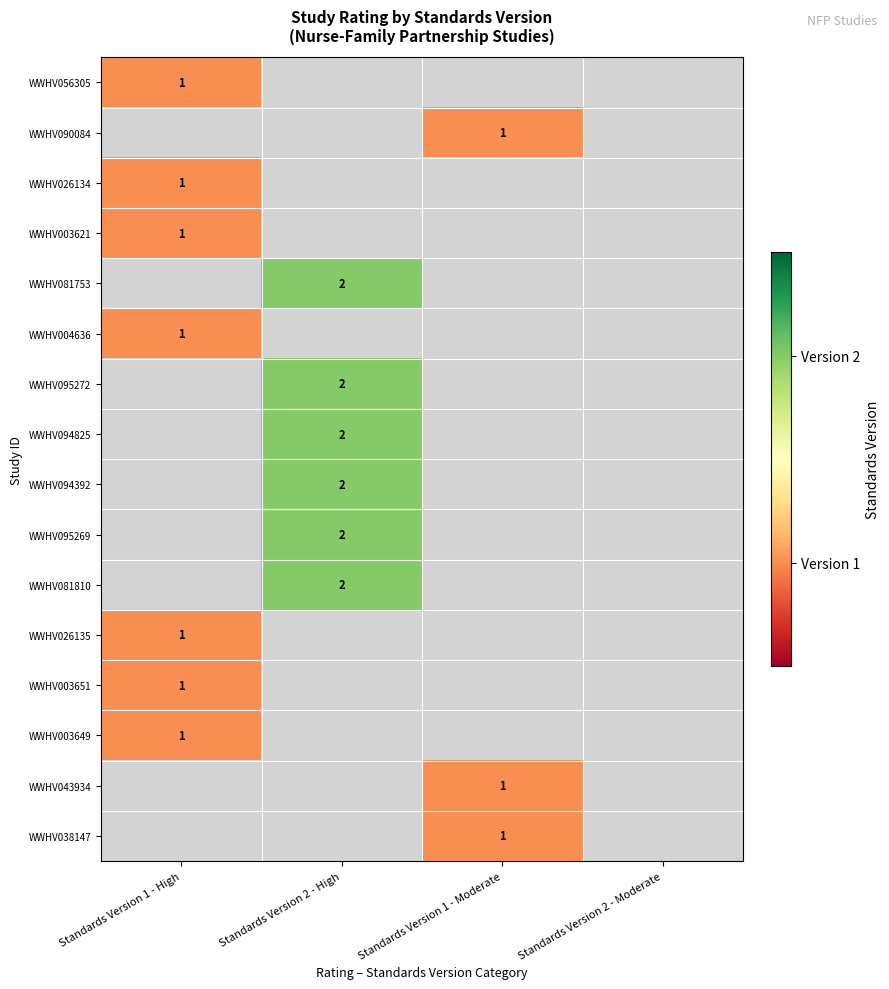

True or false: WWHV095272 has a value of 3 at Standards Version 2 - High.

False